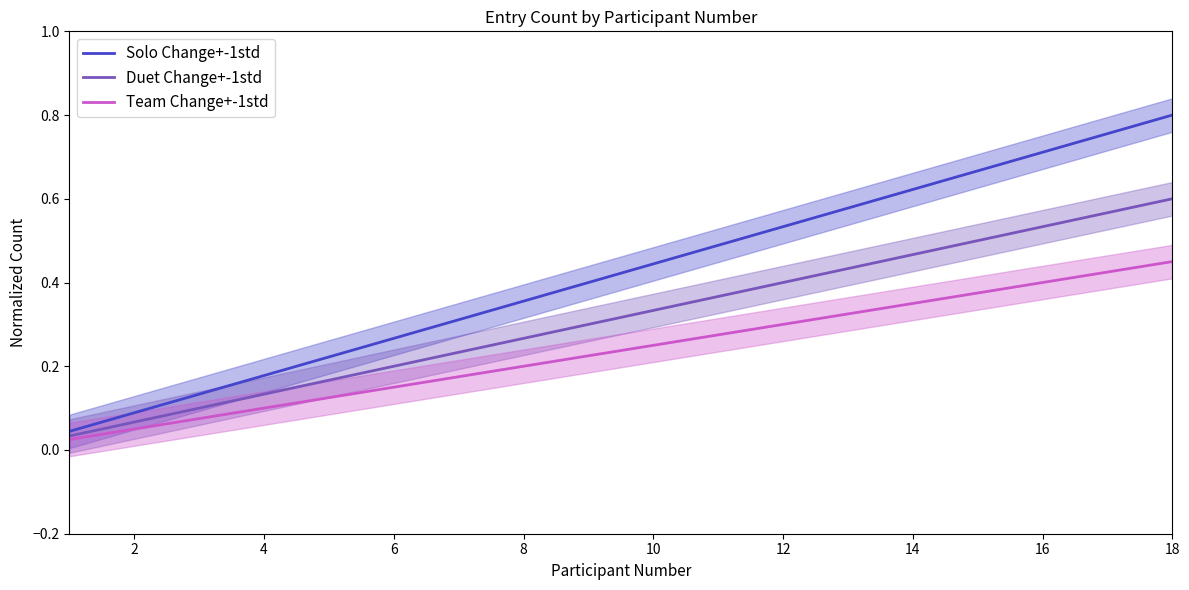

How many lines are shown in the chart?

3